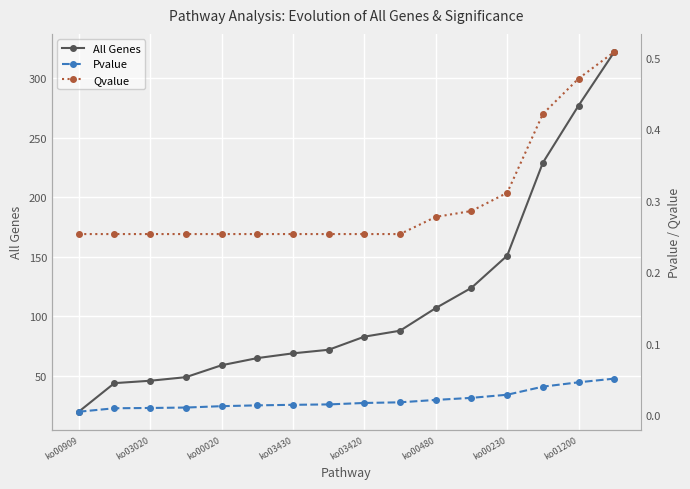

What is the difference between the maximum and second lowest values in the All Genes series?

278